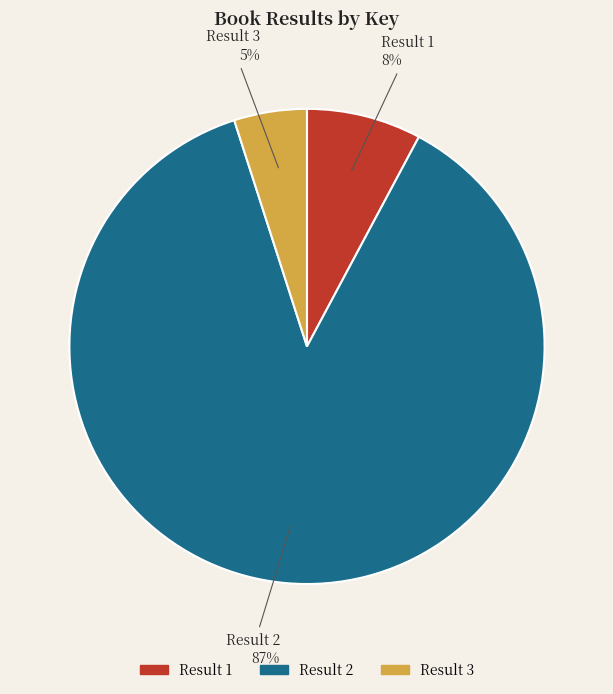

To the nearest percent, what percentage of the pie is Result 2?

87%